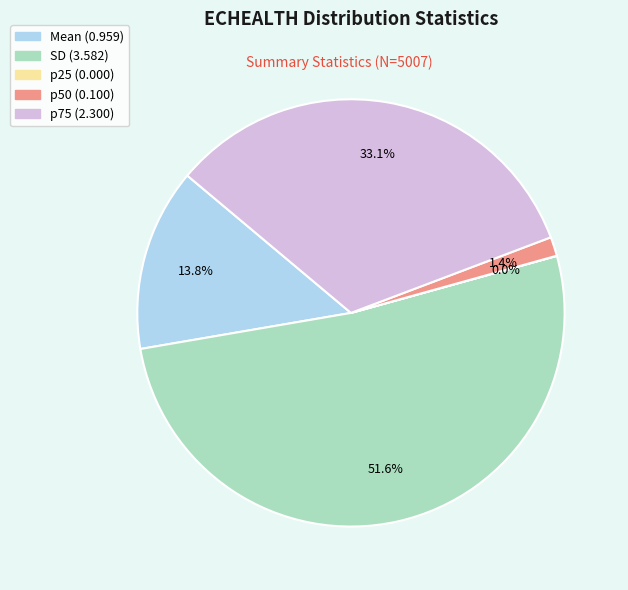

To the nearest percent, what is the average slice percentage?

20%